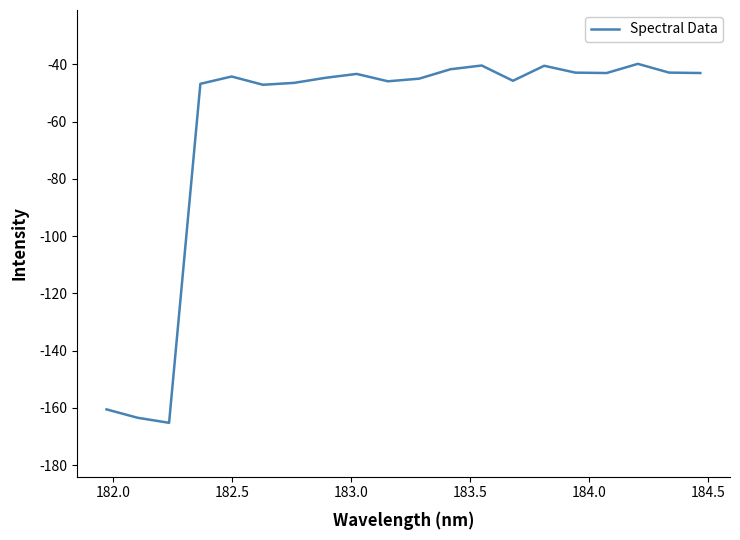

What is the smallest value displayed?

-165.2